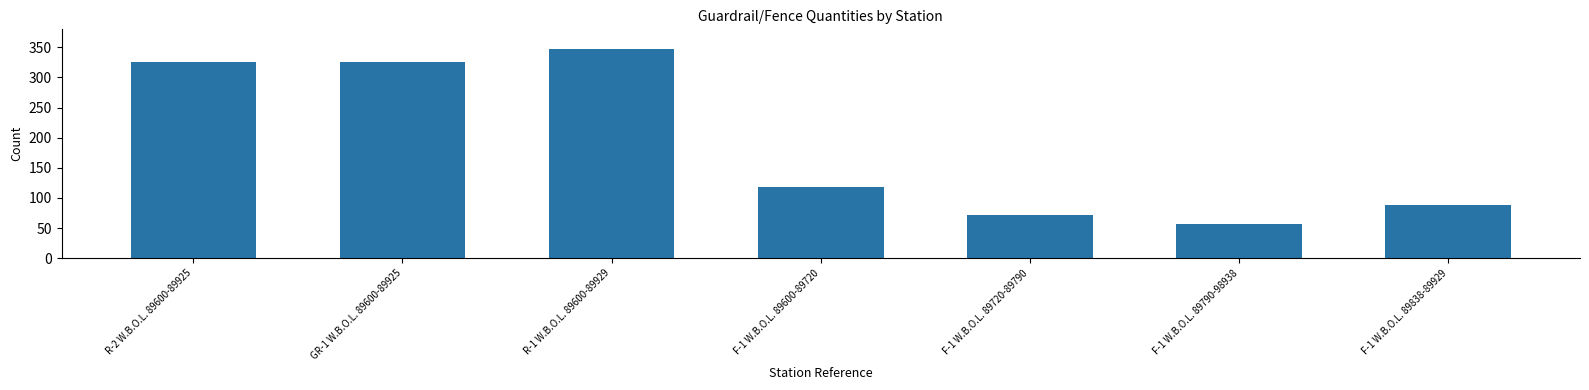

What is the sum of all values?

1332